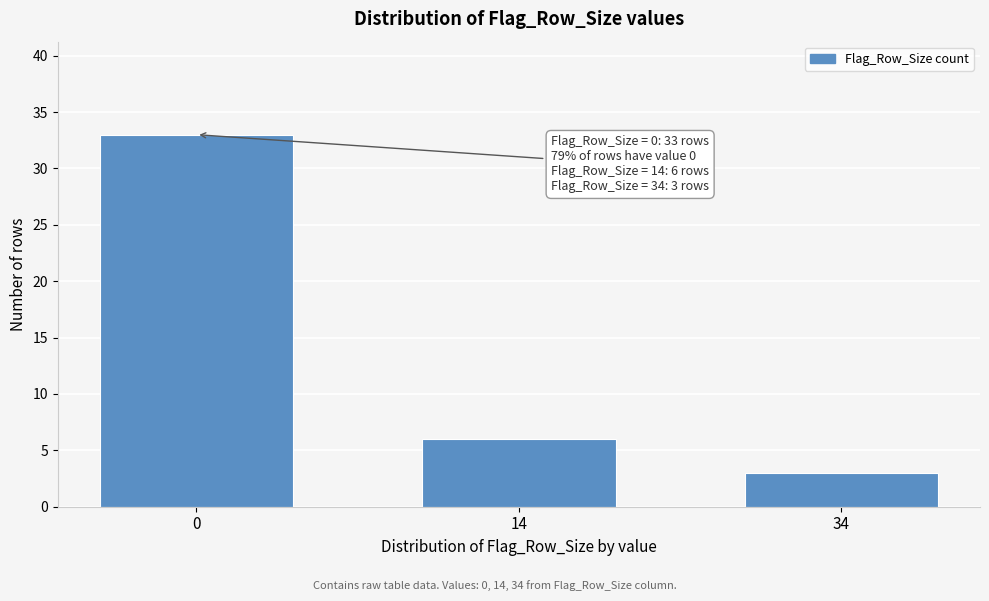

Reading left to right, transcribe all the data shown in this chart.

33	6	3